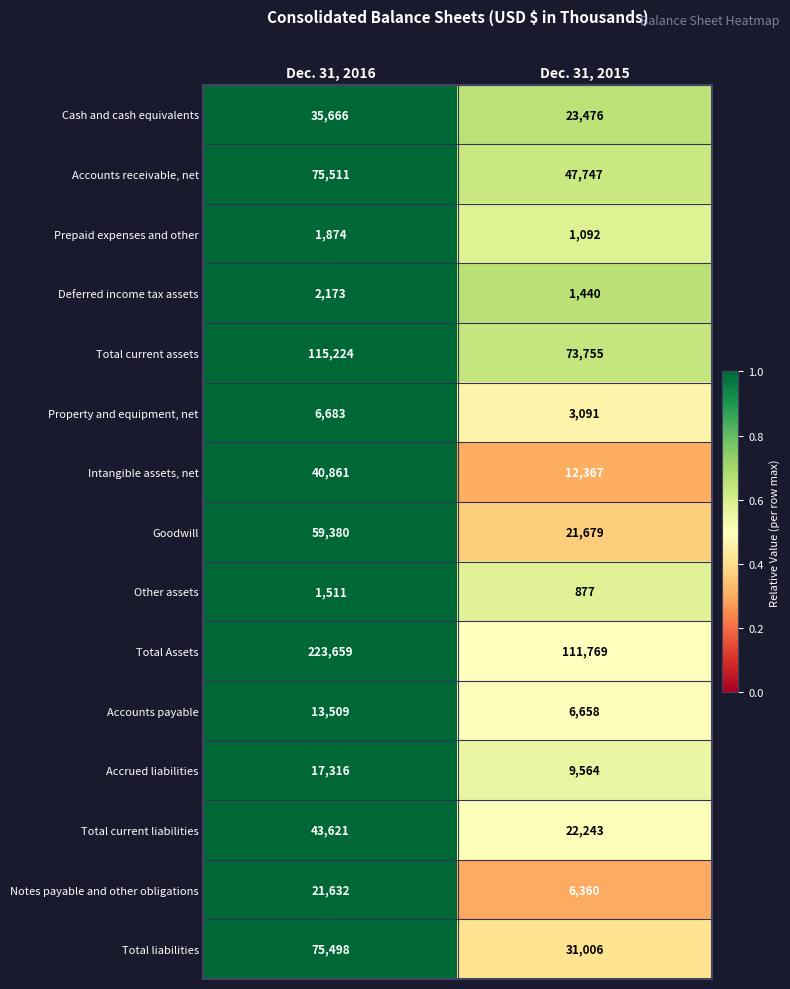

Between Dec. 31, 2016 and Dec. 31, 2015, which series saw the biggest shift?

Total Assets